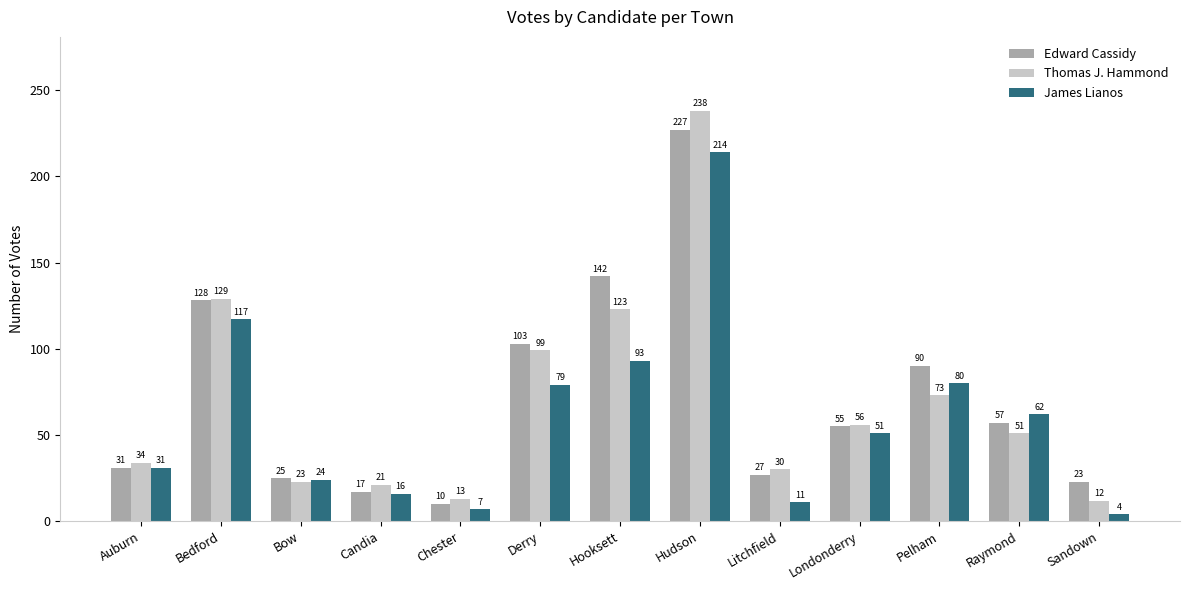

What are all the series names shown in the legend?

Edward Cassidy, Thomas J. Hammond, James Lianos